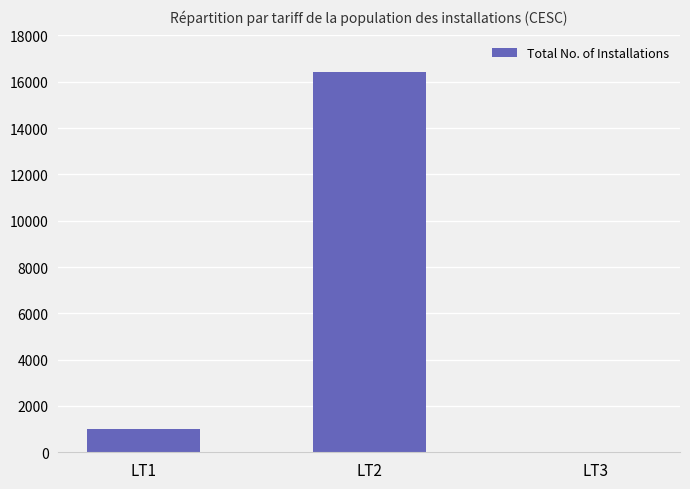

Reading right to left, transcribe all the data shown in this chart.

1	16401	990